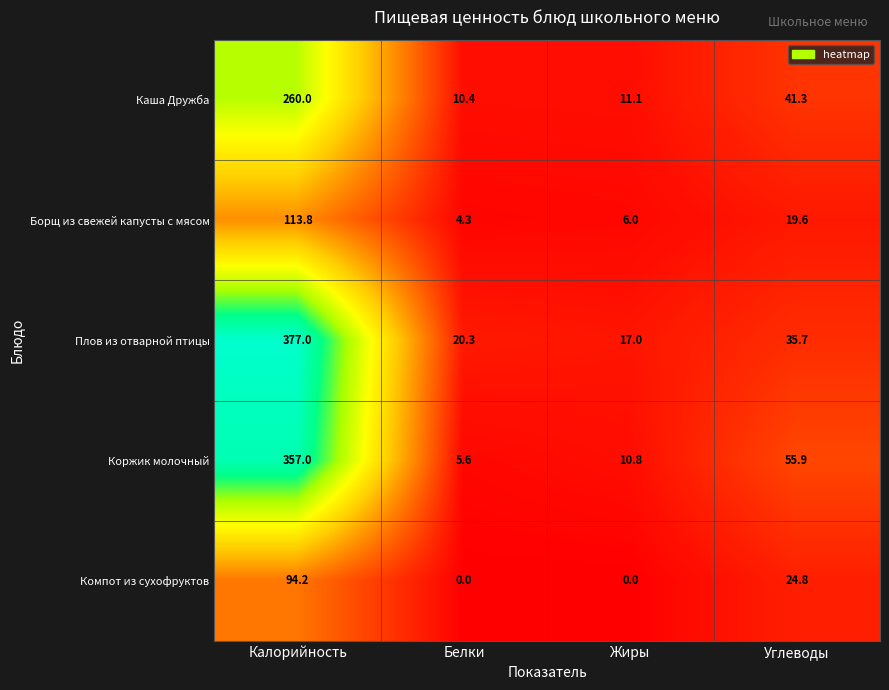

What is the difference between the maximum and minimum values in the Коржик молочный series?

351.4